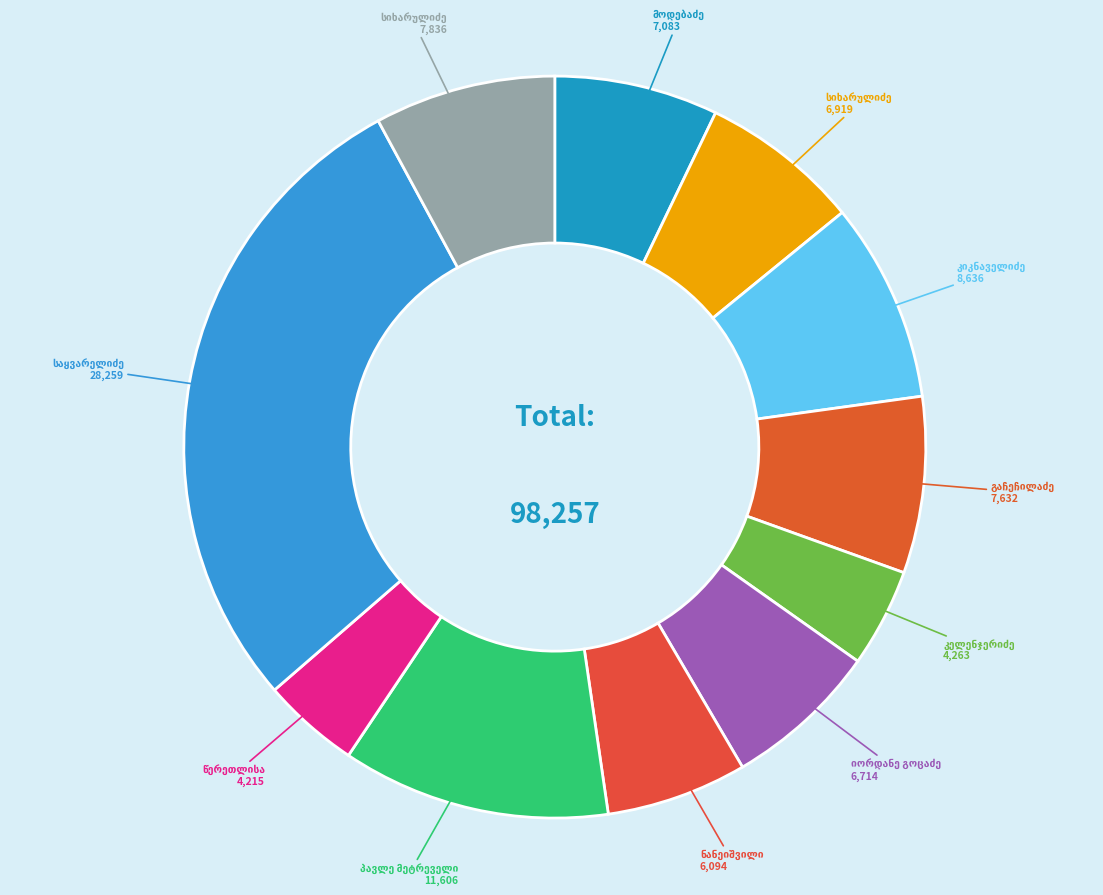

To the nearest percent, what percentage of the pie is მელიტონ გაჩეჩილაძე?

8%